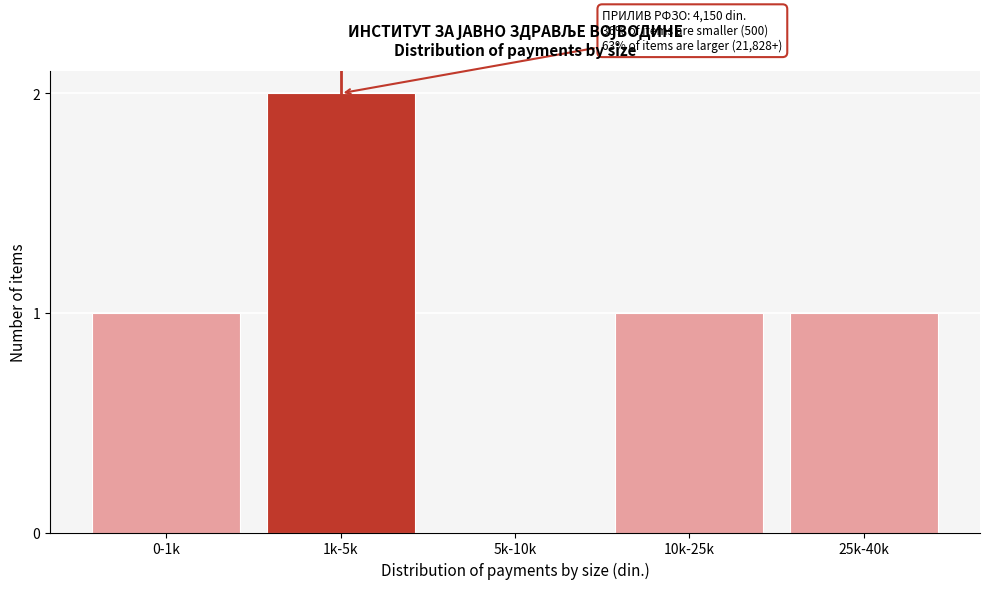

Reading right to left, transcribe all the data shown in this chart.

25k-40k=1	10k-25k=1	5k-10k=0	1k-5k=2	0-1k=1